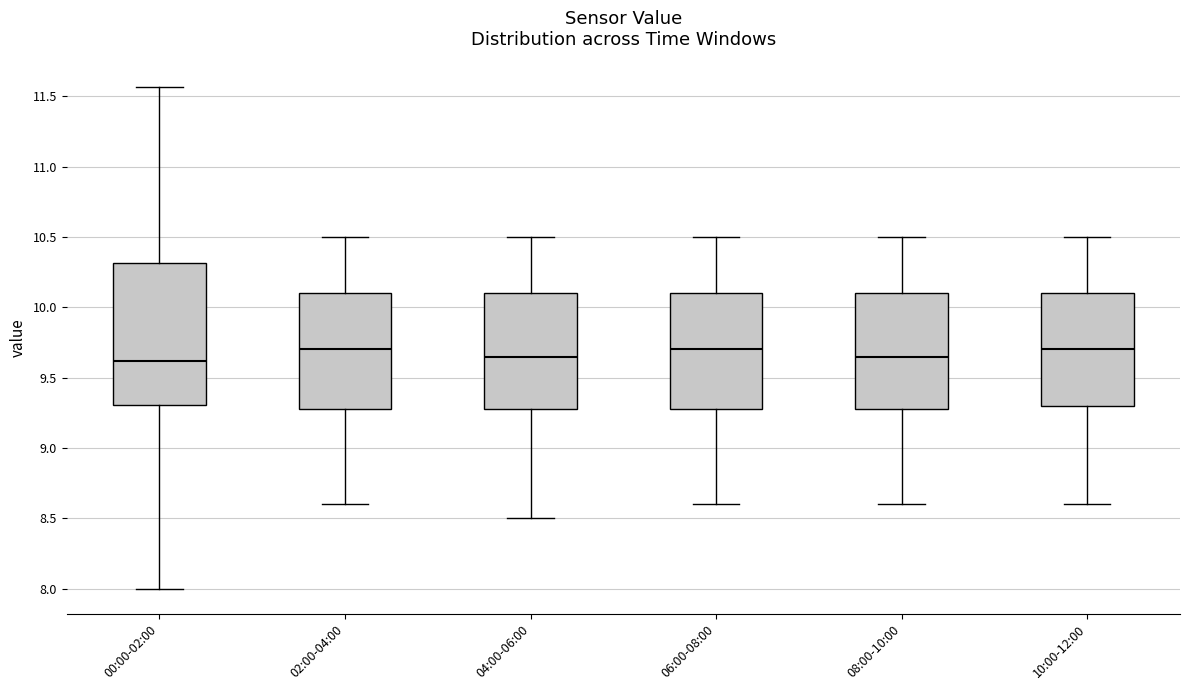

Comparing the boxes themselves (not the whiskers), which one is the tallest?

00:00-02:00